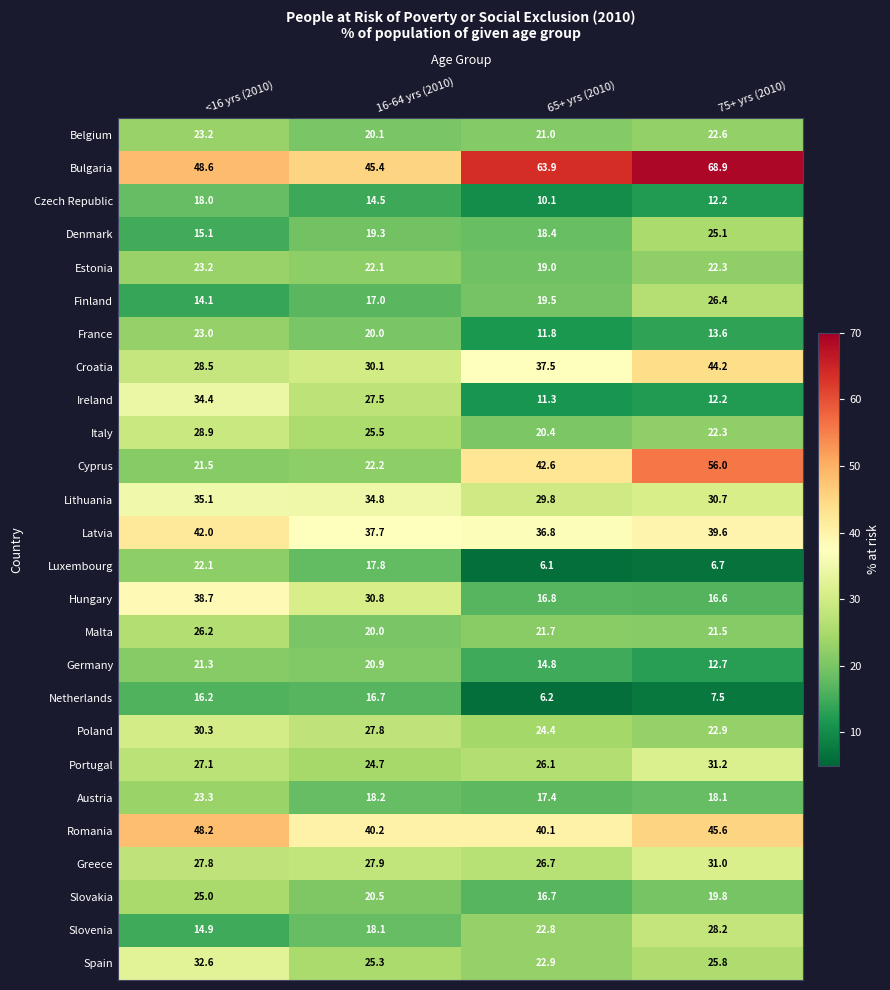

What value does the Hungary series have at <16 yrs (2010)?

38.7